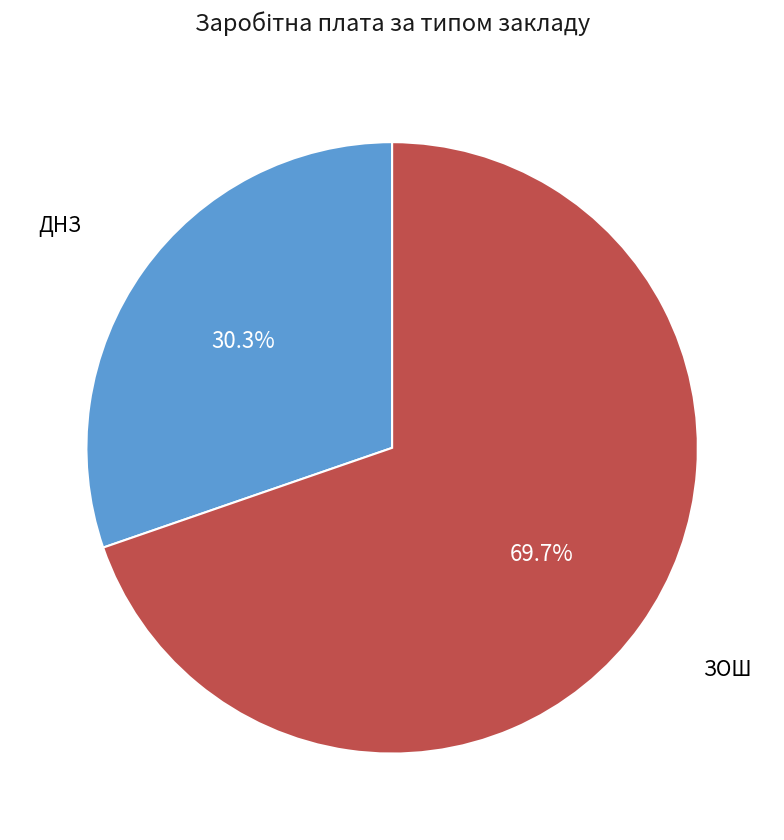

Is there any slice that represents more than half of the pie?

Yes